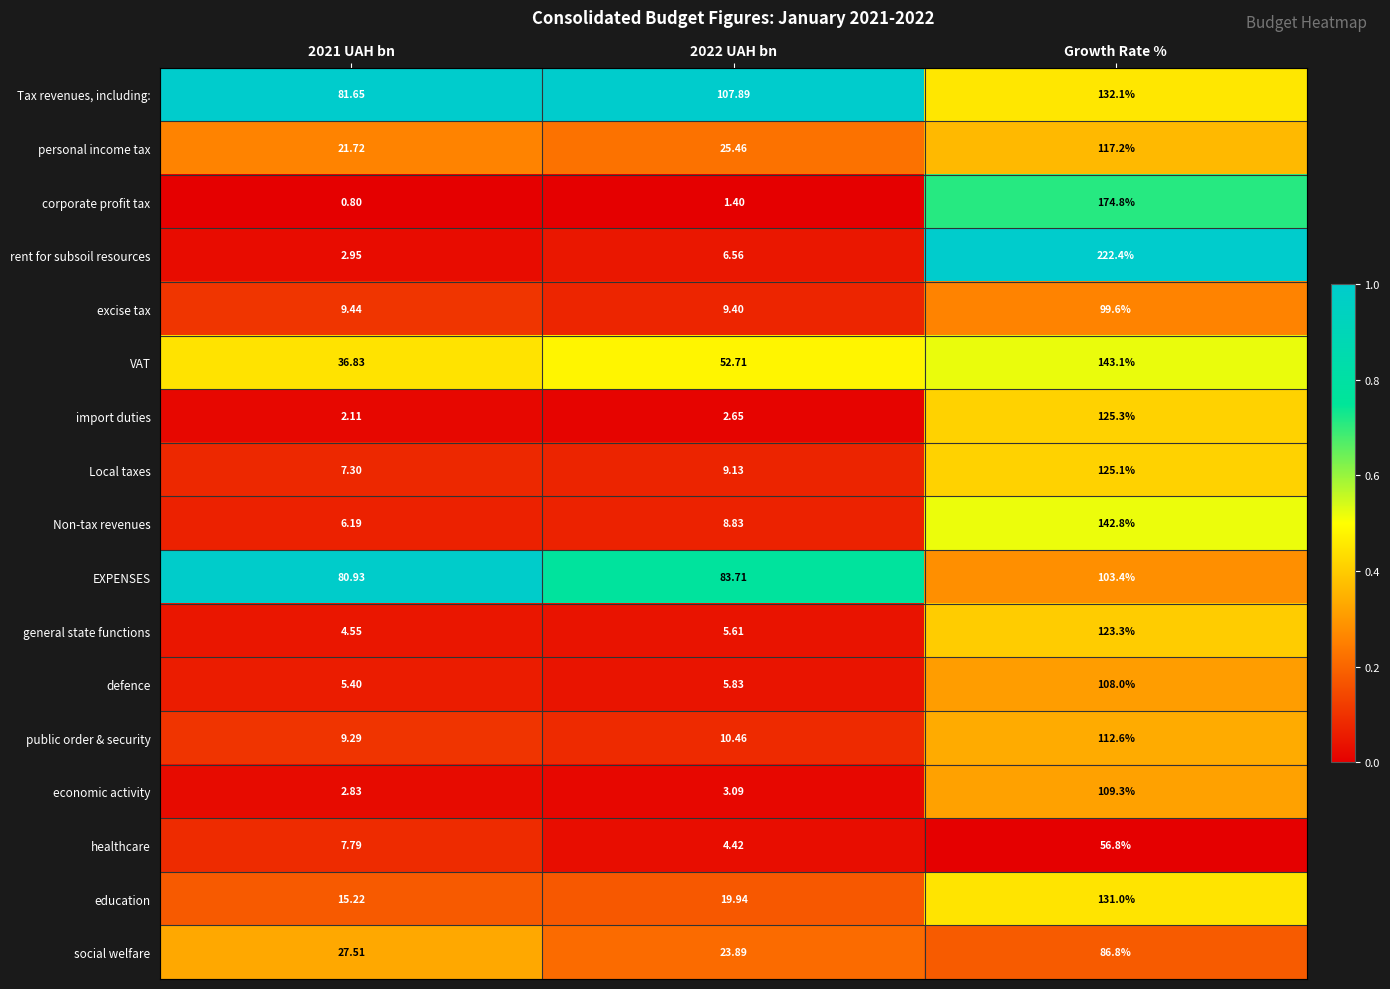

Is the value of social welfare at 2021 UAH bn greater than the value of excise tax at 2022 UAH bn?

Yes